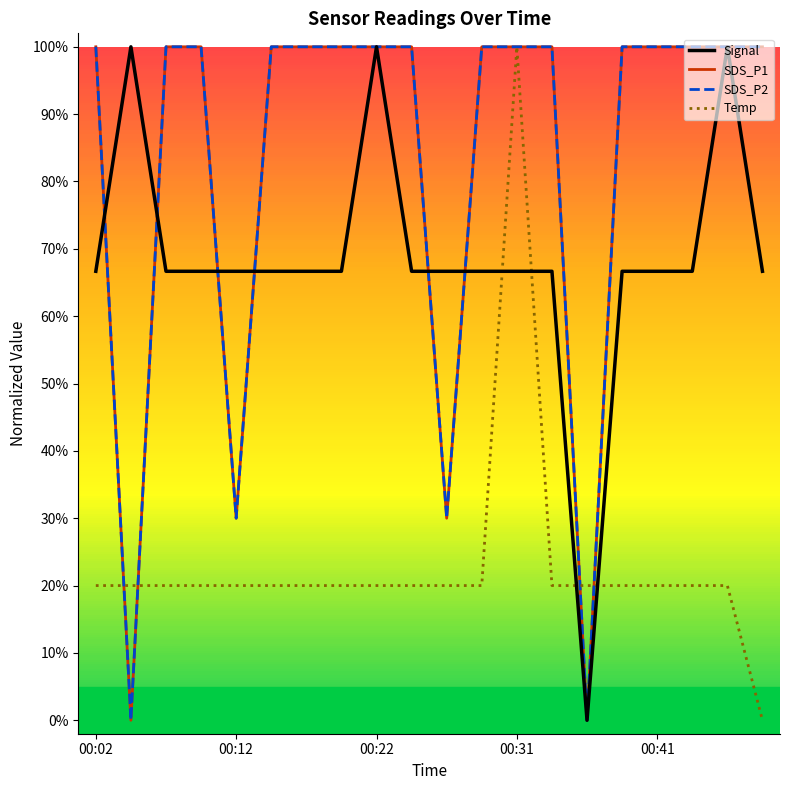

Does the chart have visible grid lines?

No